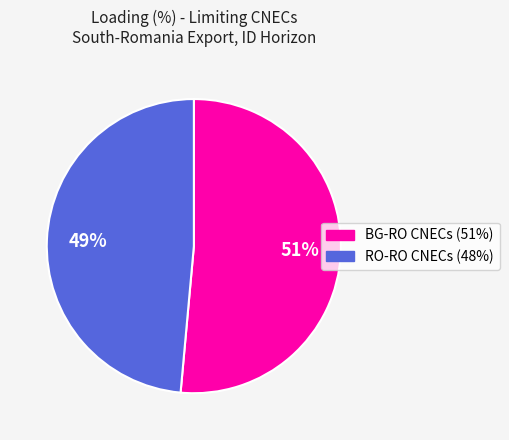

Is there any slice that represents more than half of the pie?

Yes